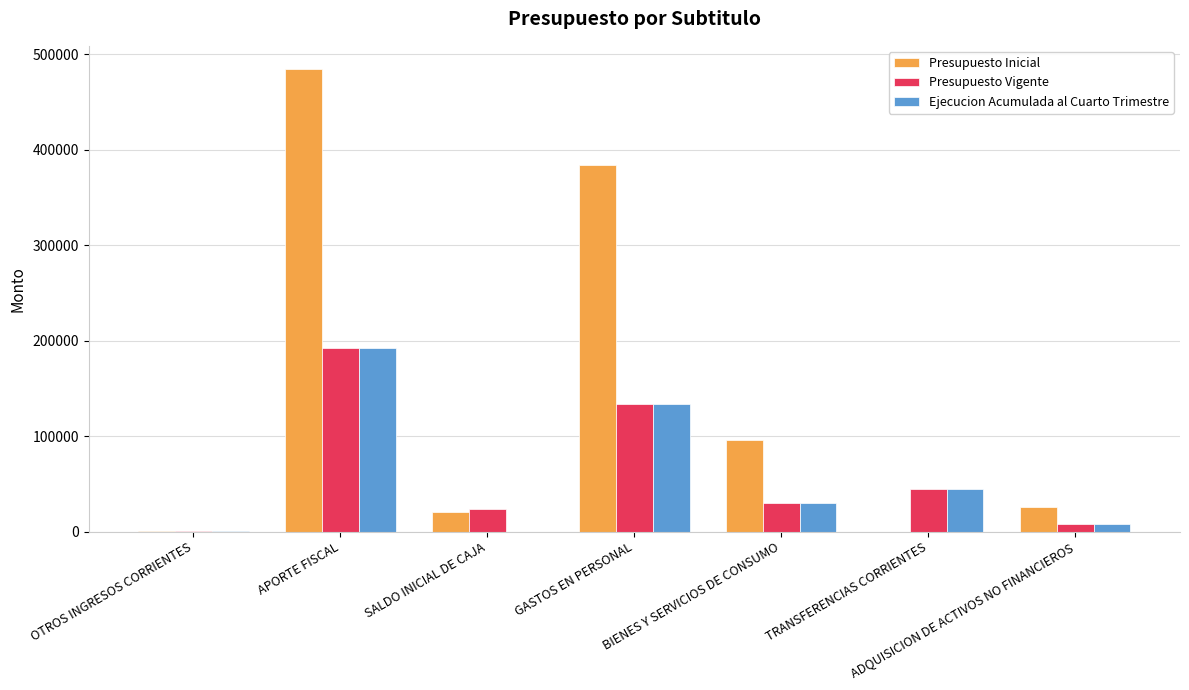

How many data points does each series have?

7